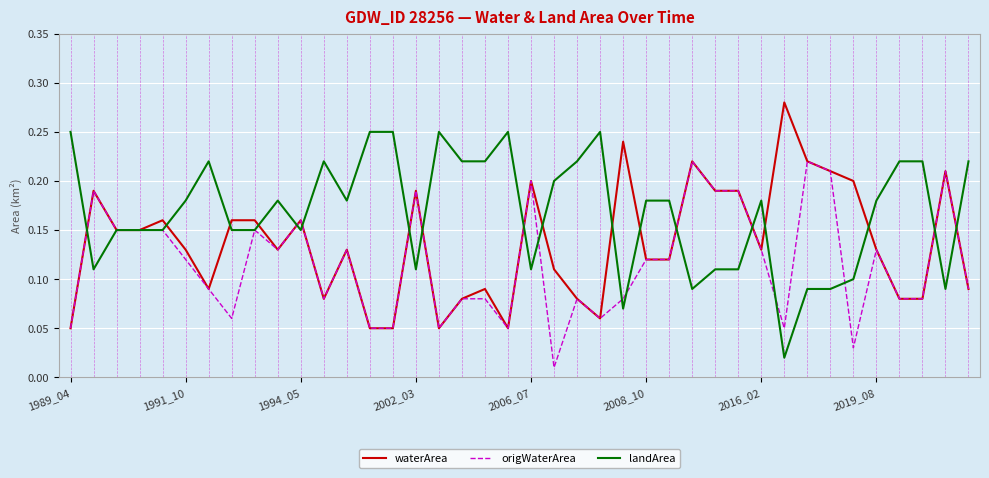

List the series in order of their peak value, lowest first.

origWaterArea, landArea, waterArea